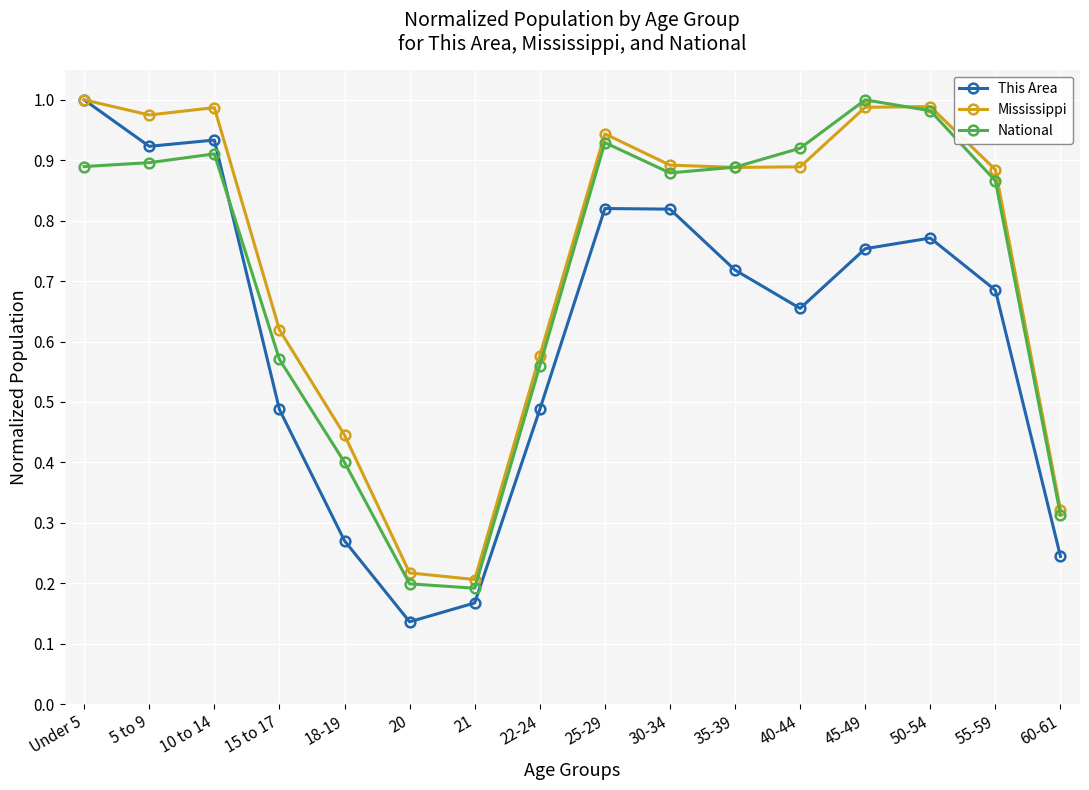

What is the label of the 11th point from the left?

35-39